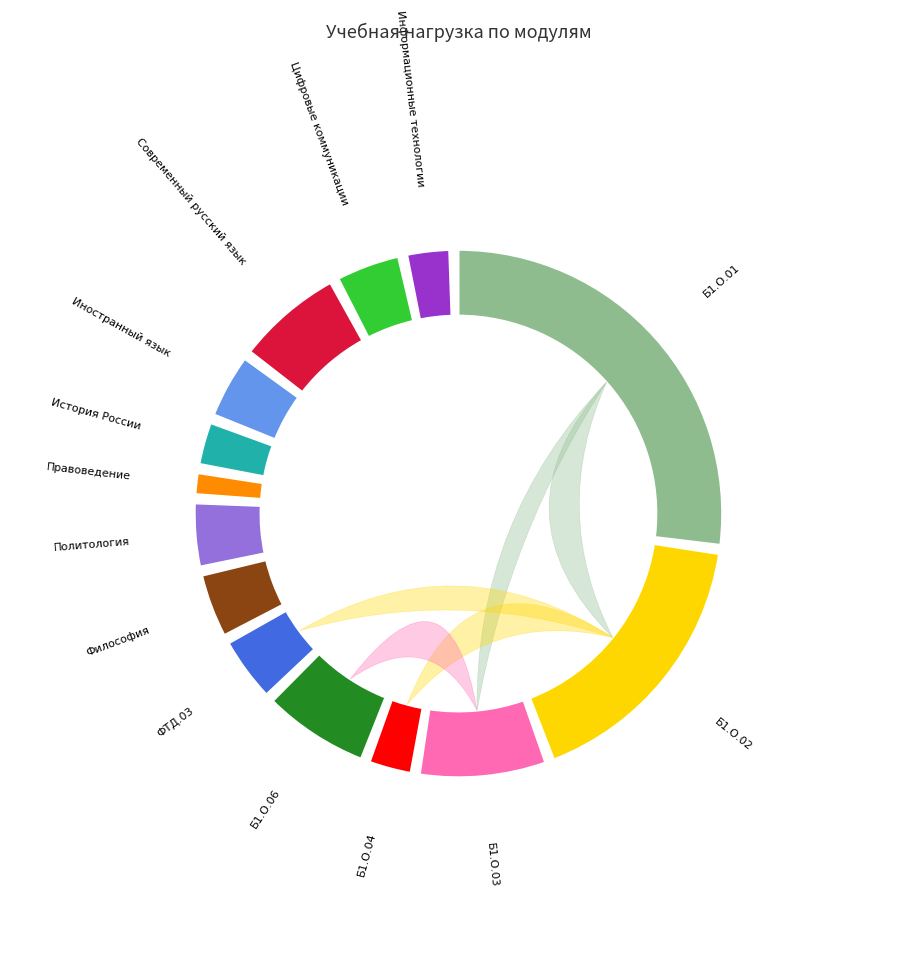

Does Б1.О.04 account for over 50% of the chart?

No